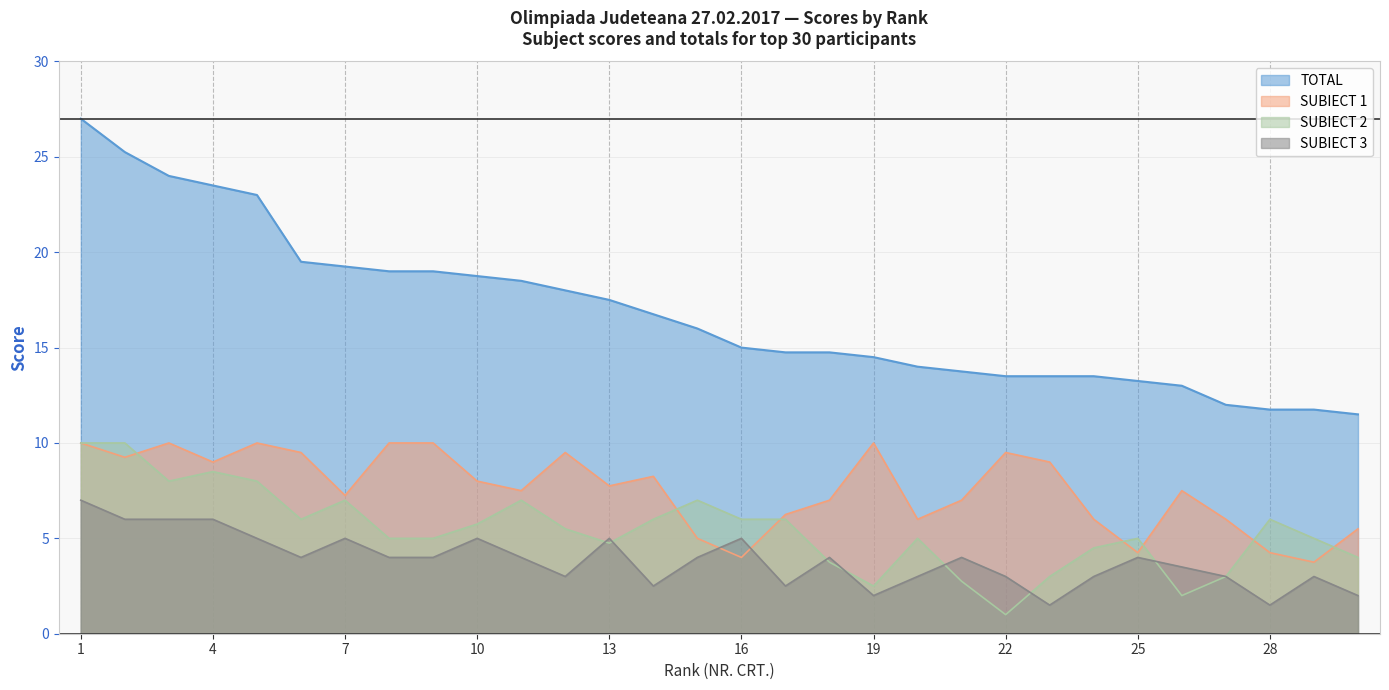

How many data points does each series have?

30